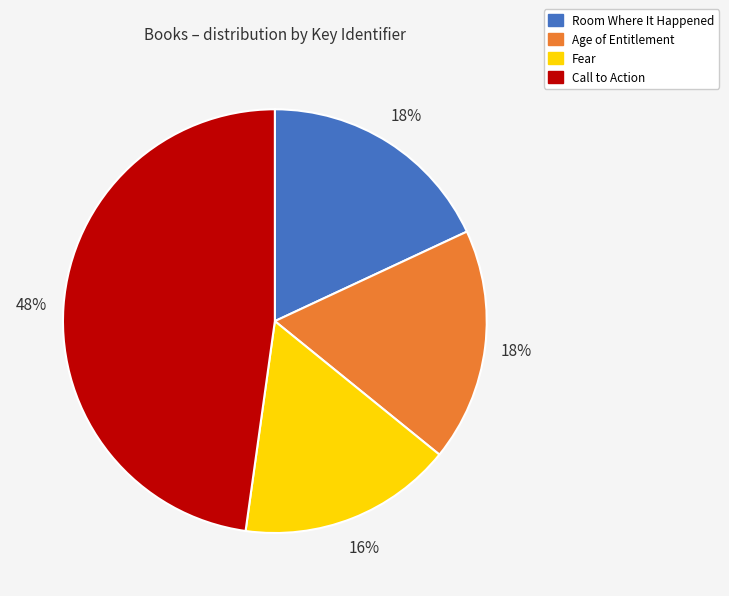

Is the sum of Fear and Call to Action greater than half?

Yes